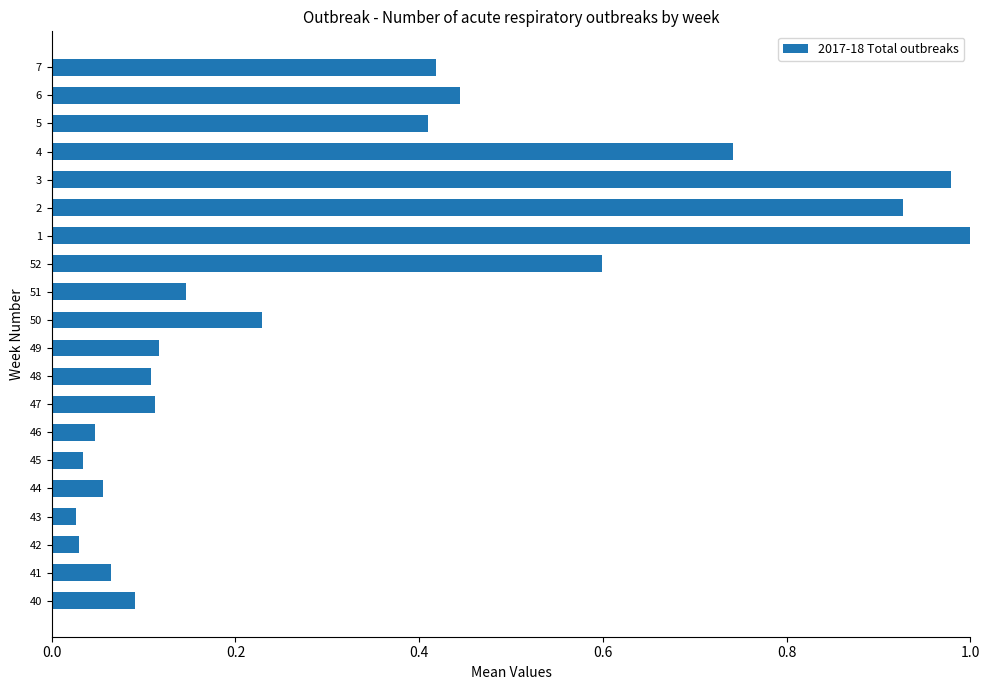

True or false: the data shows 0.4 at 1.

False